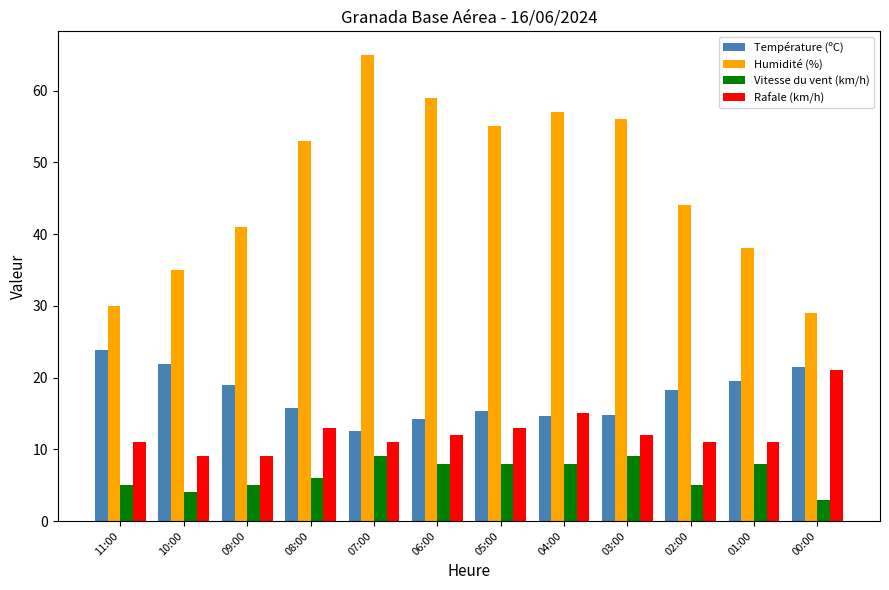

Which series has the largest total across all categories?

Humidité (%)